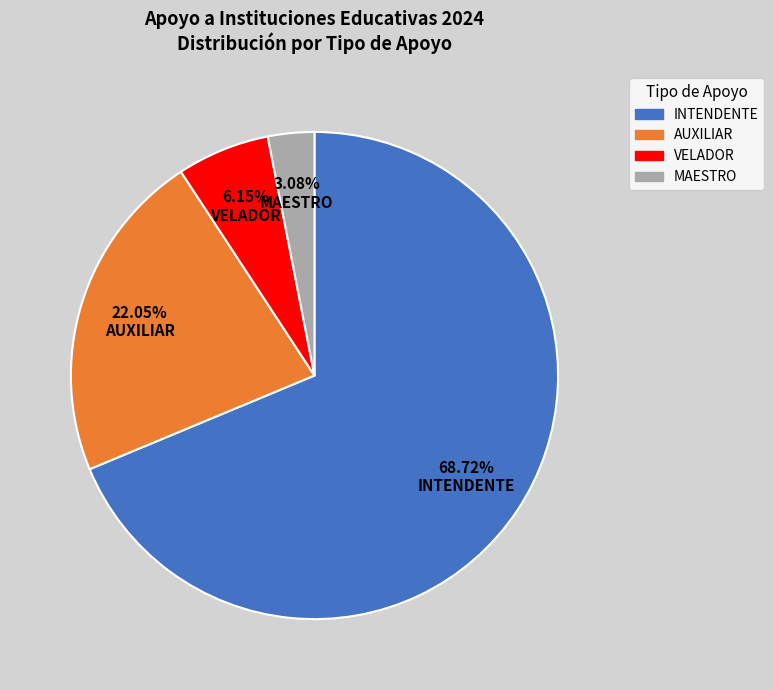

The INTENDENTE slice represents 63% of the pie. True or false?

False